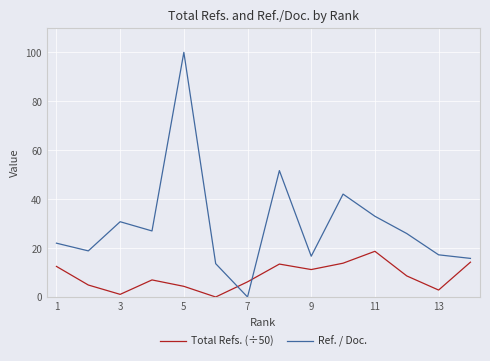

What is the maximum value shown in the chart?

100.0